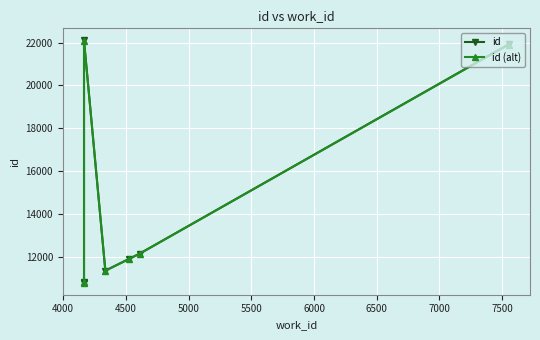

Which series has the largest total across all categories?

id